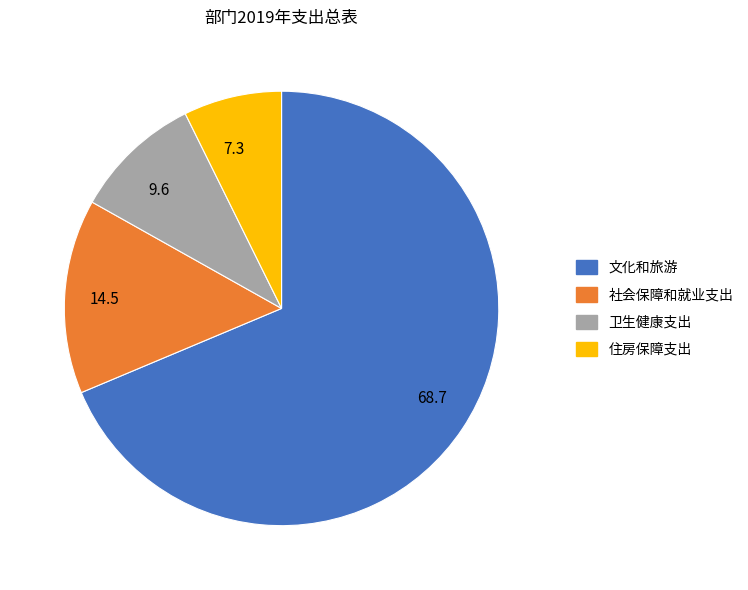

How many slices are in this pie chart?

4